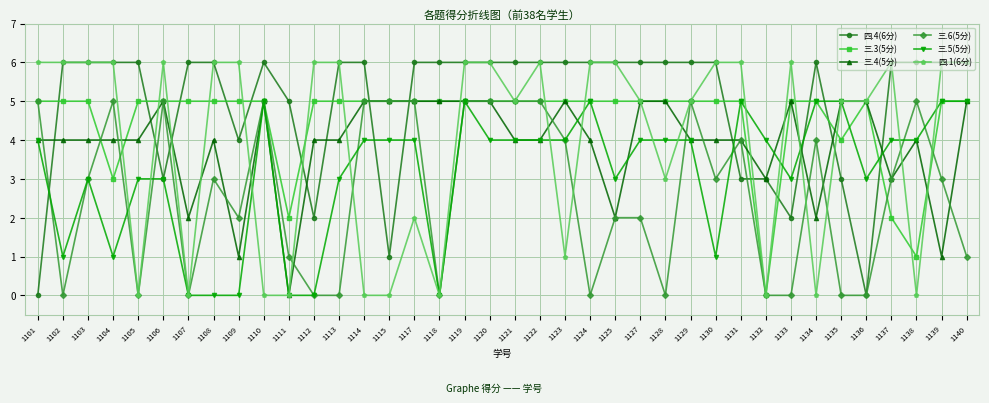

Between 1113 and 1136, which series saw the biggest shift?

四.4(6分)